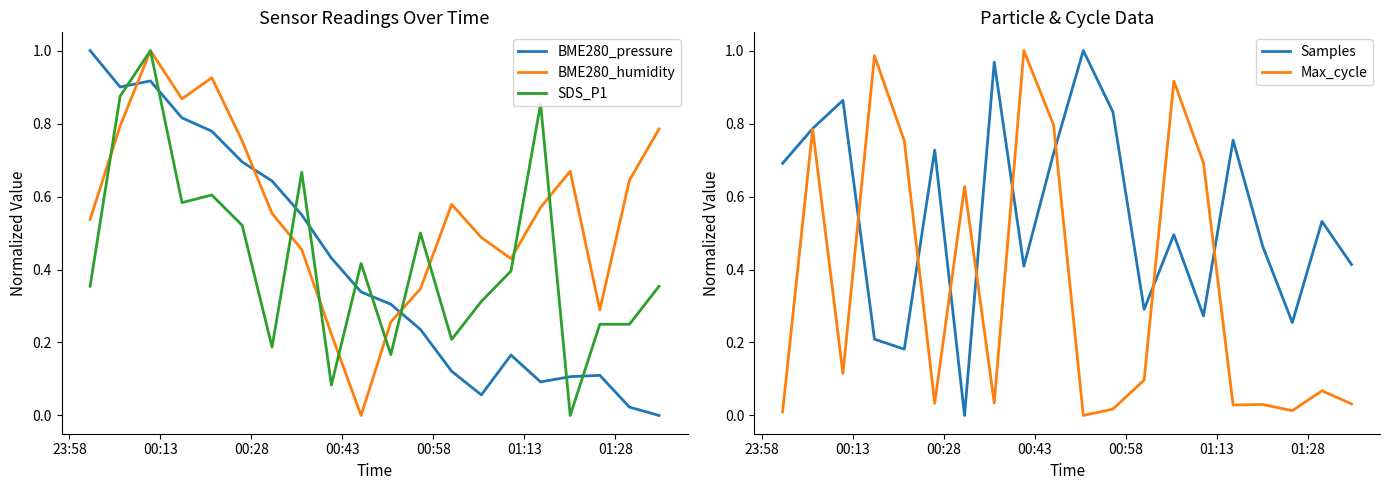

True or false: BME280_pressure and SDS_P1 intersect in this chart.

True